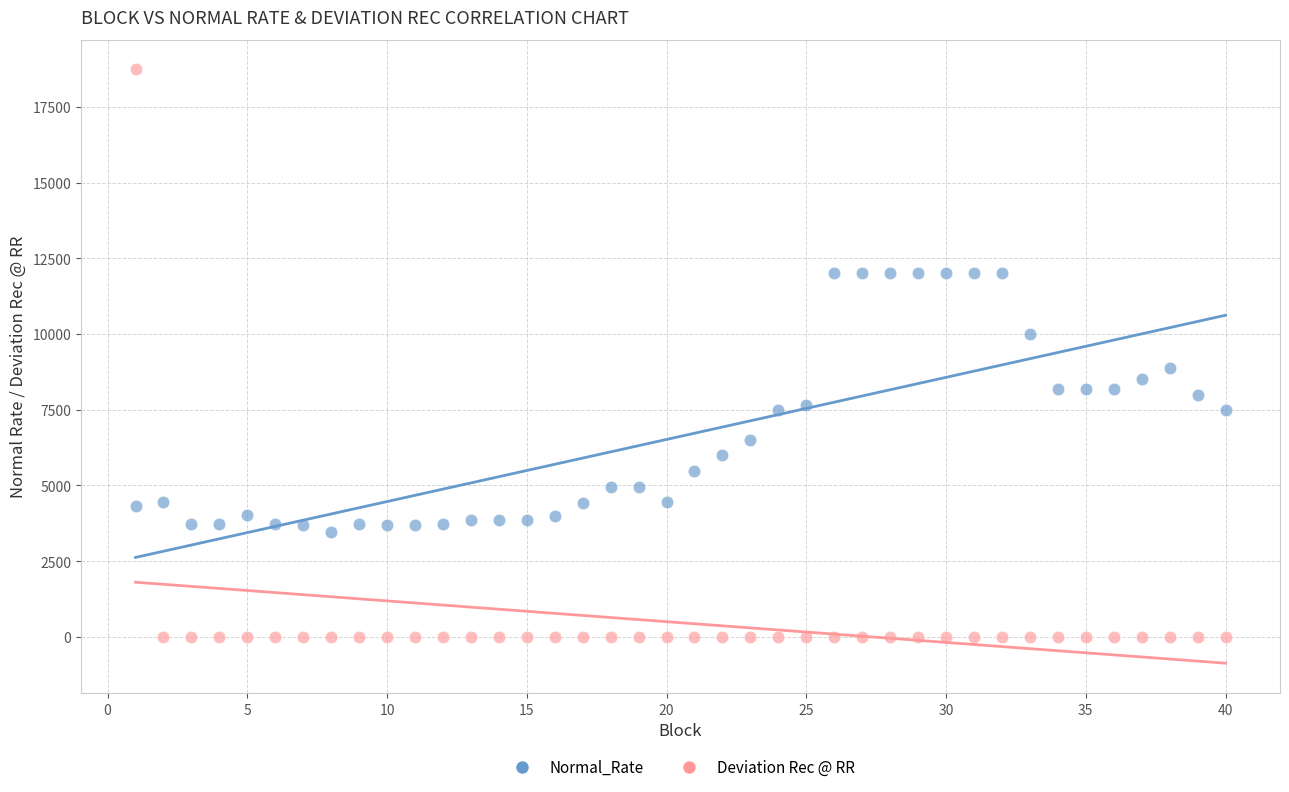

Which series has the largest Y range (max minus min)?

Deviation Rec @ RR